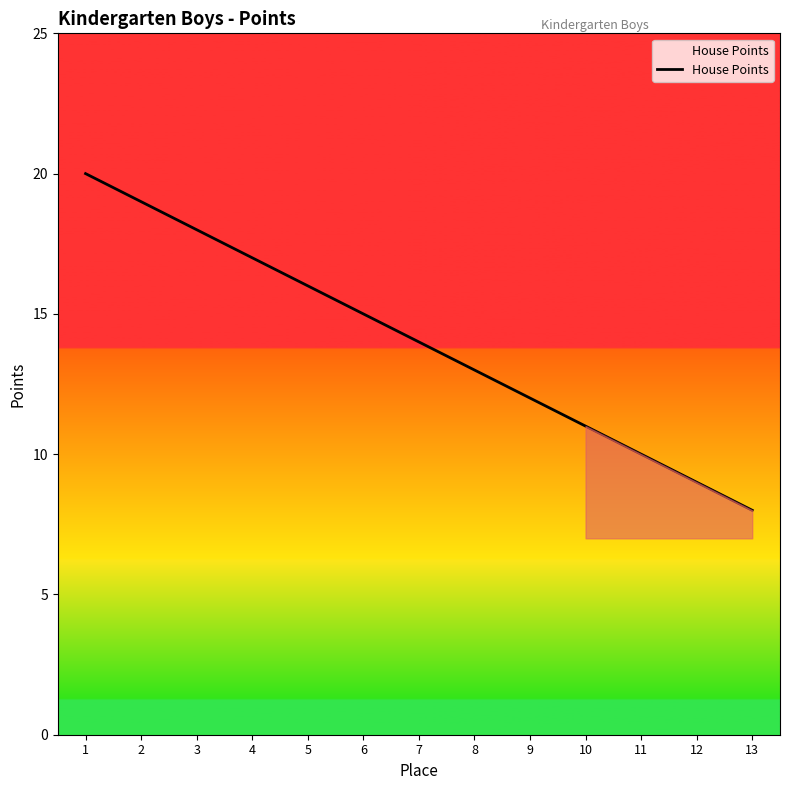

What is the difference between the maximum and minimum values?

12